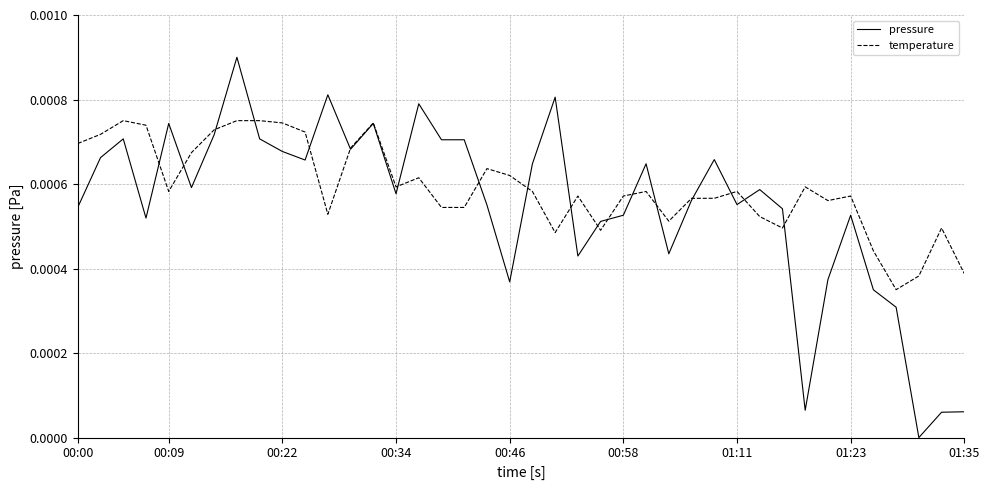

Which series has the largest total across all categories?

temperature